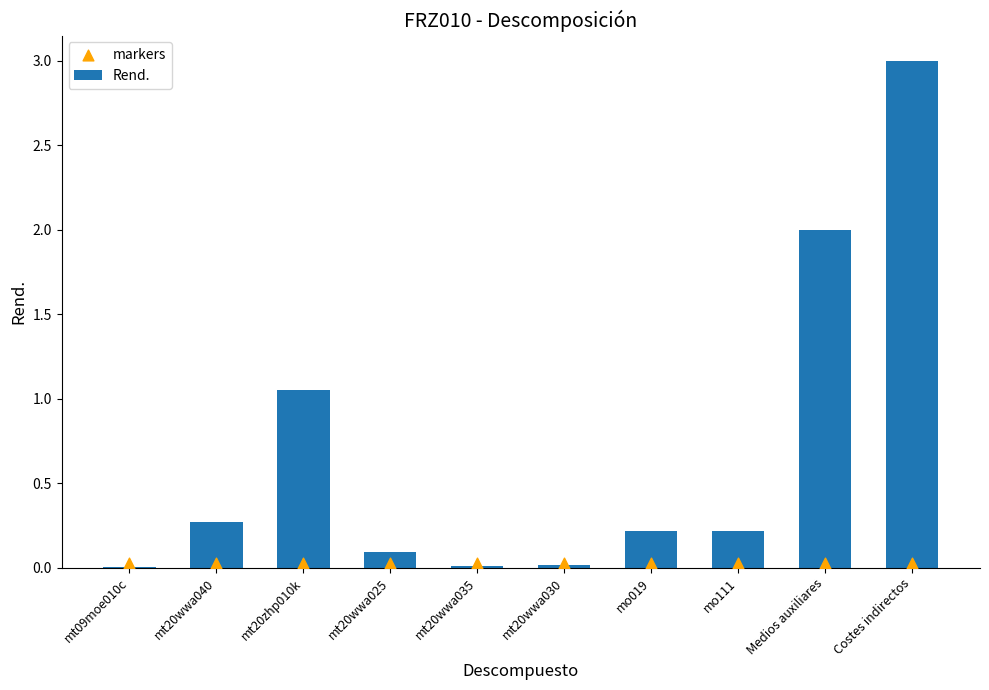

Which series contains the lowest Y value?

Rend.